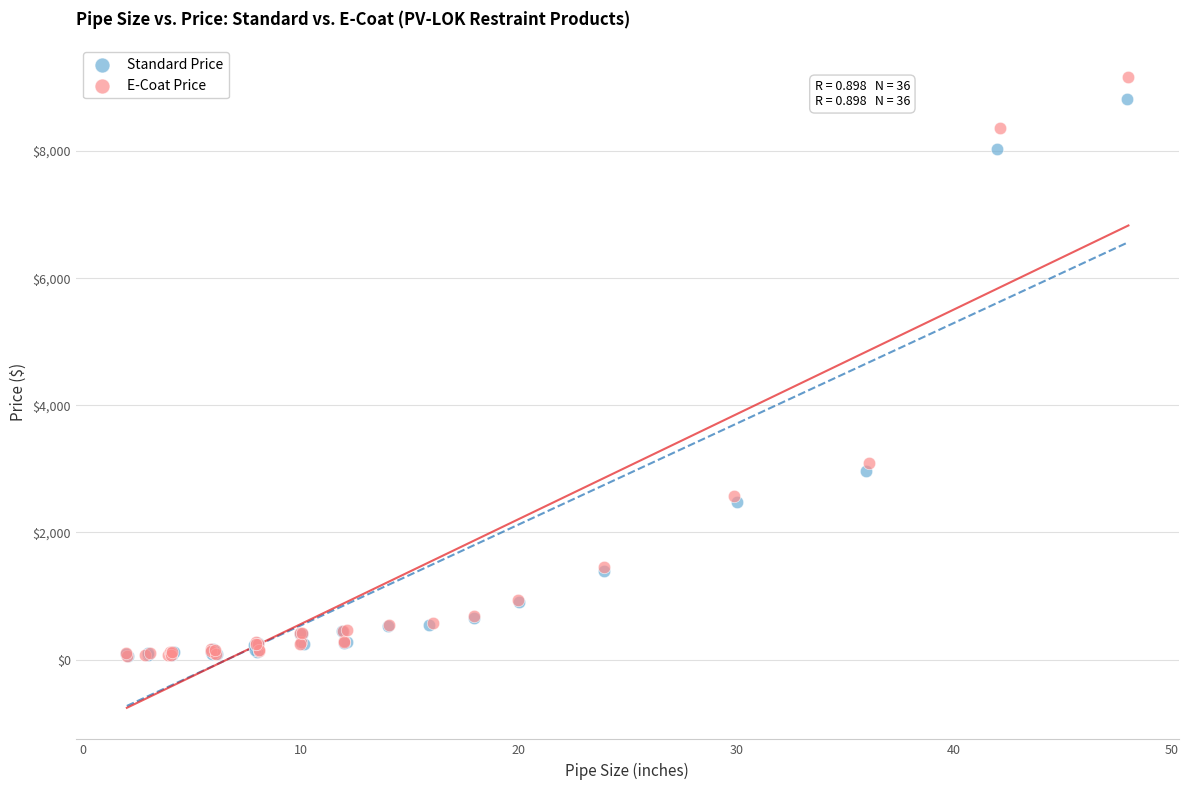

Which series has the largest Y range (max minus min)?

E-Coat Price